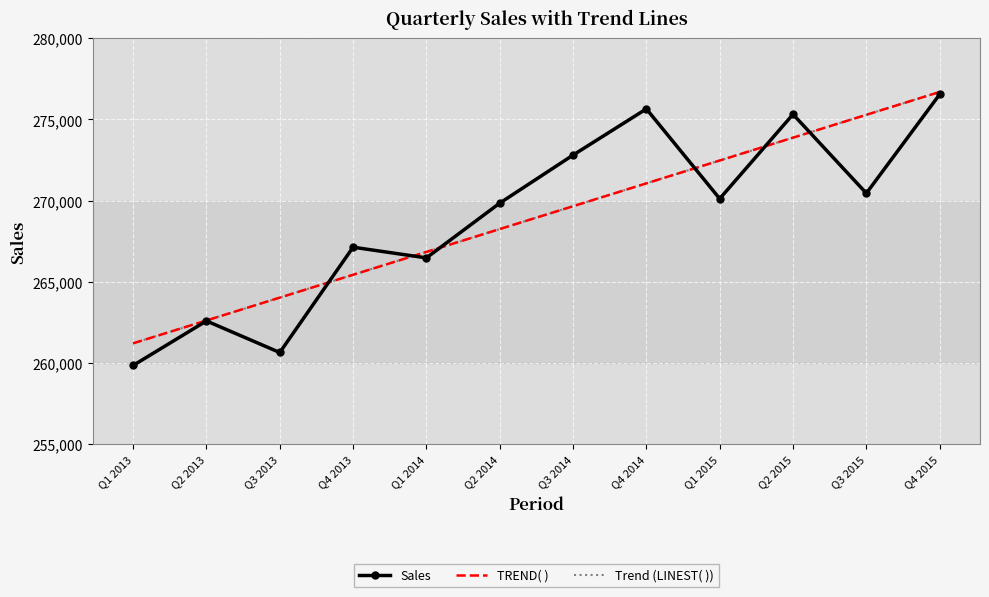

The value of Trend (LINEST( )) at Q2 2014 is 81011.2. True or false?

False